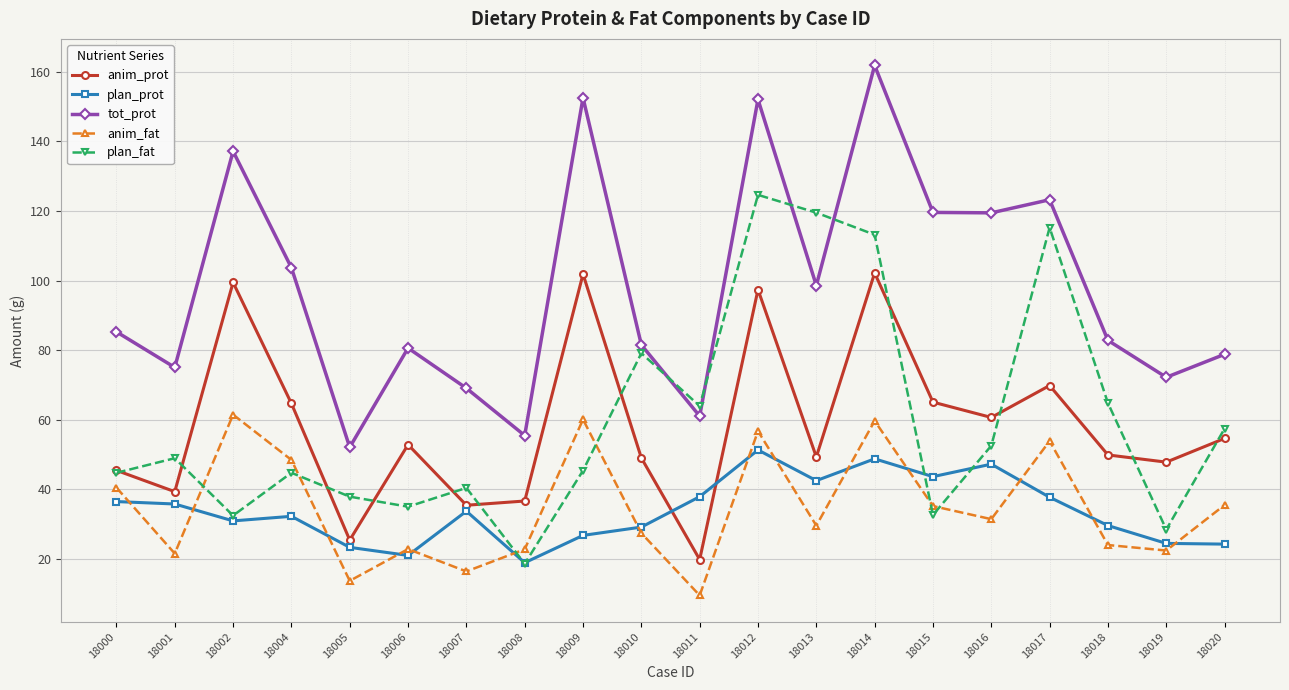

At how many categories does at least one series exceed 20?

20